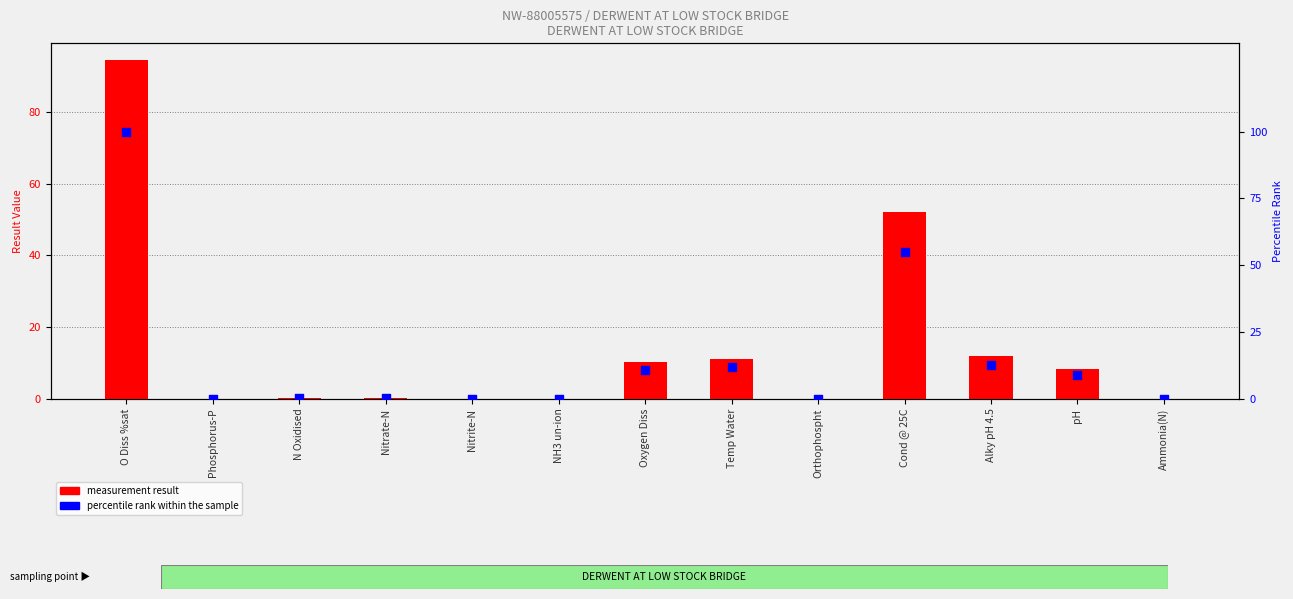

Is the value of percentile rank within the sample at Phosphorus-P greater than the value of measurement result at Cond @ 25C?

No